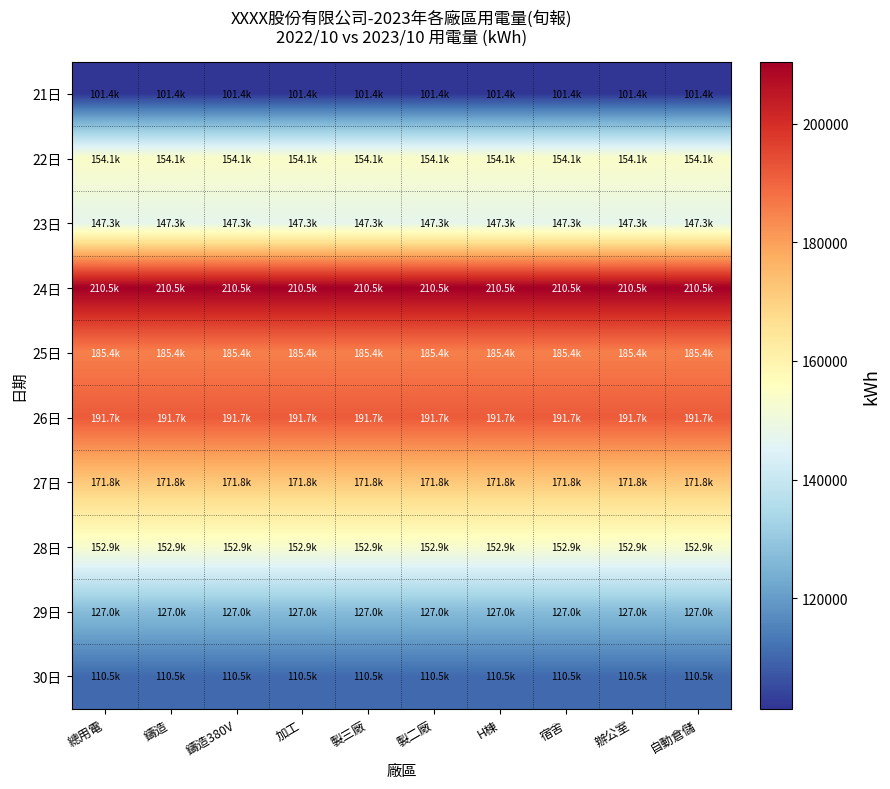

Reading left to right, extract all data points from this chart.

21日: 總用電=101351.5	鑄造=101351.5	鑄造380V=101351.5	加工=101351.5	製三廠=101351.5	製二廠=101351.5	H棟=101351.5	宿舍=101351.5	辦公室=101351.5	自動倉儲=101351.5
22日: 總用電=154144.3	鑄造=154144.3	鑄造380V=154144.3	加工=154144.3	製三廠=154144.3	製二廠=154144.3	H棟=154144.3	宿舍=154144.3	辦公室=154144.3	自動倉儲=154144.3
23日: 總用電=147259.8	鑄造=147259.8	鑄造380V=147259.8	加工=147259.8	製三廠=147259.8	製二廠=147259.8	H棟=147259.8	宿舍=147259.8	辦公室=147259.8	自動倉儲=147259.8
24日: 總用電=210479.7	鑄造=210479.7	鑄造380V=210479.7	加工=210479.7	製三廠=210479.7	製二廠=210479.7	H棟=210479.7	宿舍=210479.7	辦公室=210479.7	自動倉儲=210479.7
25日: 總用電=185358.1	鑄造=185358.1	鑄造380V=185358.1	加工=185358.1	製三廠=185358.1	製二廠=185358.1	H棟=185358.1	宿舍=185358.1	辦公室=185358.1	自動倉儲=185358.1
26日: 總用電=191718.5	鑄造=191718.5	鑄造380V=191718.5	加工=191718.5	製三廠=191718.5	製二廠=191718.5	H棟=191718.5	宿舍=191718.5	辦公室=191718.5	自動倉儲=191718.5
27日: 總用電=171797.0	鑄造=171797.0	鑄造380V=171797.0	加工=171797.0	製三廠=171797.0	製二廠=171797.0	H棟=171797.0	宿舍=171797.0	辦公室=171797.0	自動倉儲=171797.0
28日: 總用電=152864.4	鑄造=152864.4	鑄造380V=152864.4	加工=152864.4	製三廠=152864.4	製二廠=152864.4	H棟=152864.4	宿舍=152864.4	辦公室=152864.4	自動倉儲=152864.4
29日: 總用電=126978.0	鑄造=126978.0	鑄造380V=126978.0	加工=126978.0	製三廠=126978.0	製二廠=126978.0	H棟=126978.0	宿舍=126978.0	辦公室=126978.0	自動倉儲=126978.0
30日: 總用電=110548.9	鑄造=110548.9	鑄造380V=110548.9	加工=110548.9	製三廠=110548.9	製二廠=110548.9	H棟=110548.9	宿舍=110548.9	辦公室=110548.9	自動倉儲=110548.9